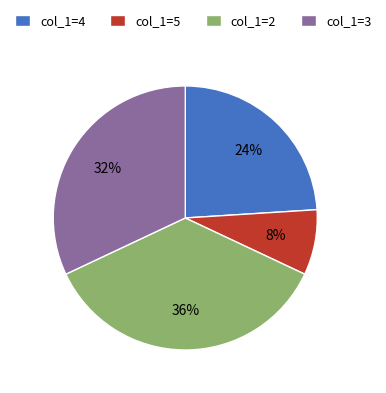

Which category has the biggest portion of the pie?

col_1=2